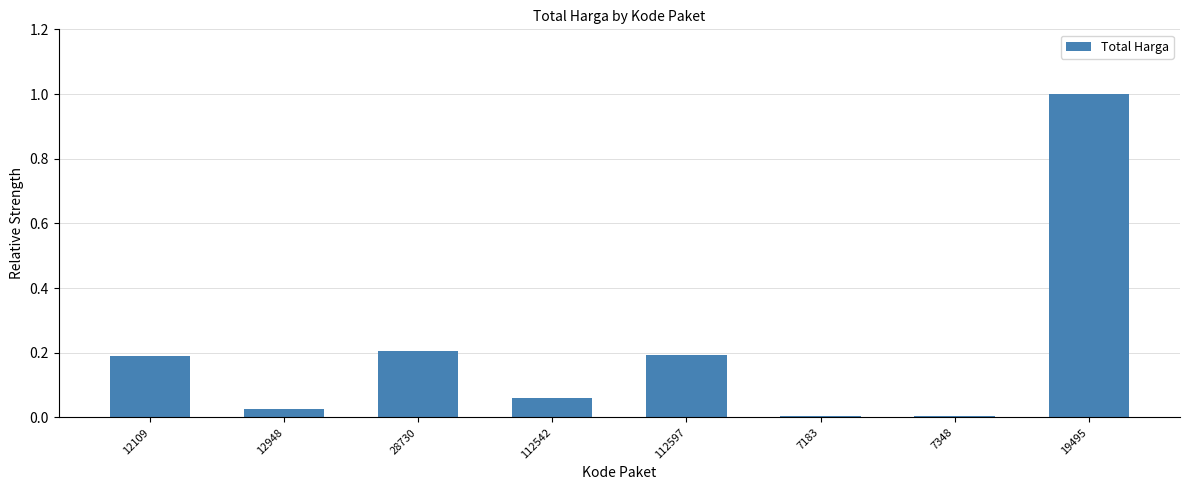

Between 12948 and 112542, which is larger?

112542